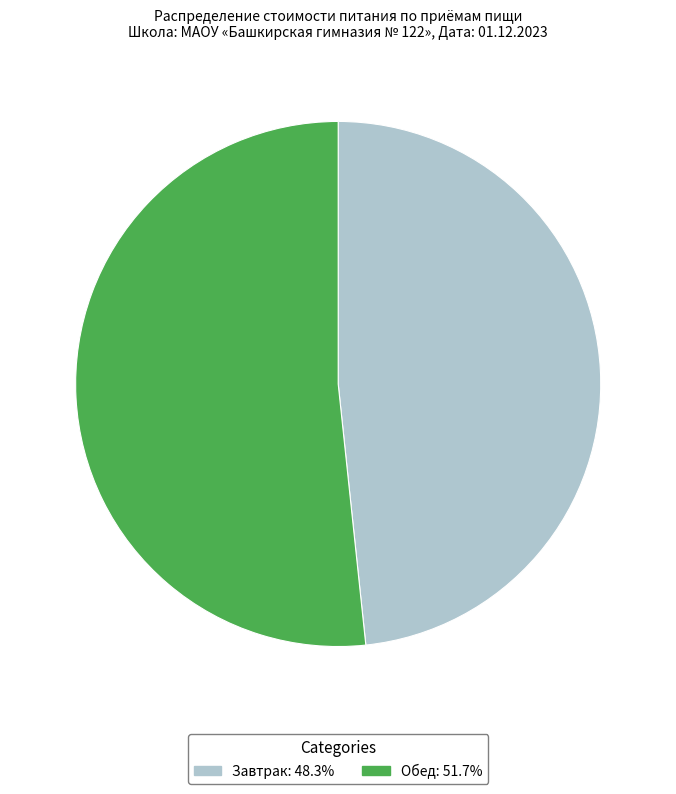

Between Завтрак and Обед, which is larger?

Обед